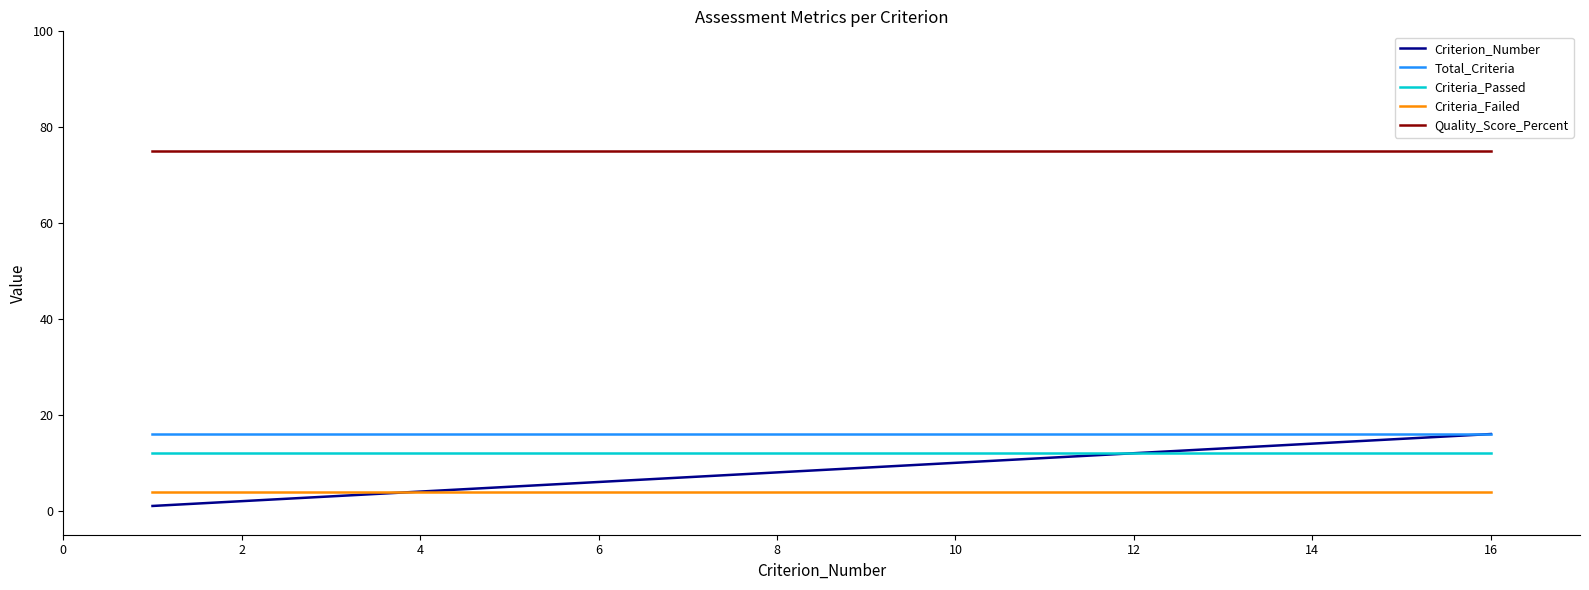

True or false: Criterion_Number and Quality_Score_Percent intersect in this chart.

False